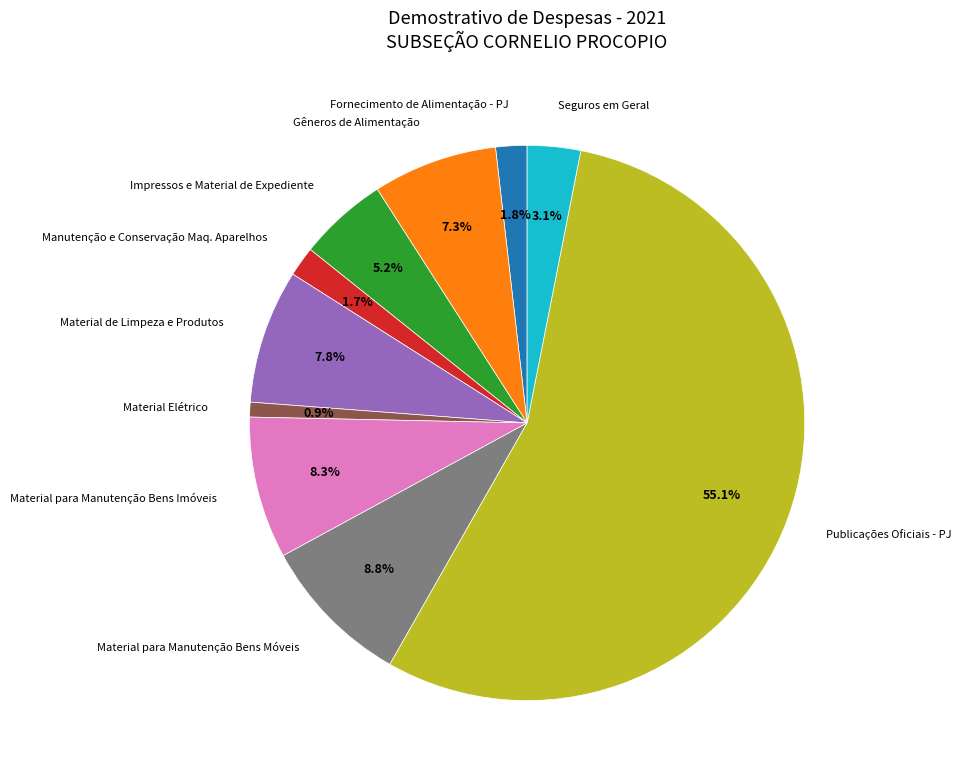

To the nearest percent, what is the average slice percentage?

10%